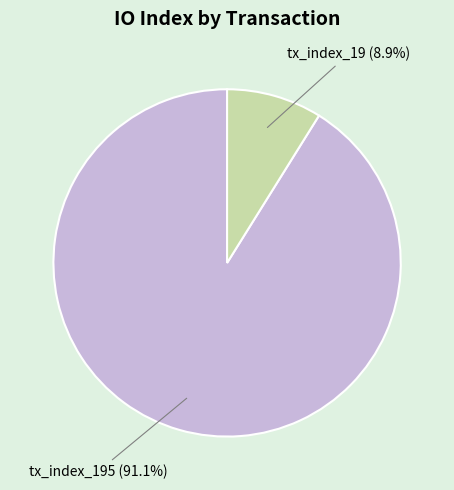

Is there any slice that represents more than half of the pie?

Yes